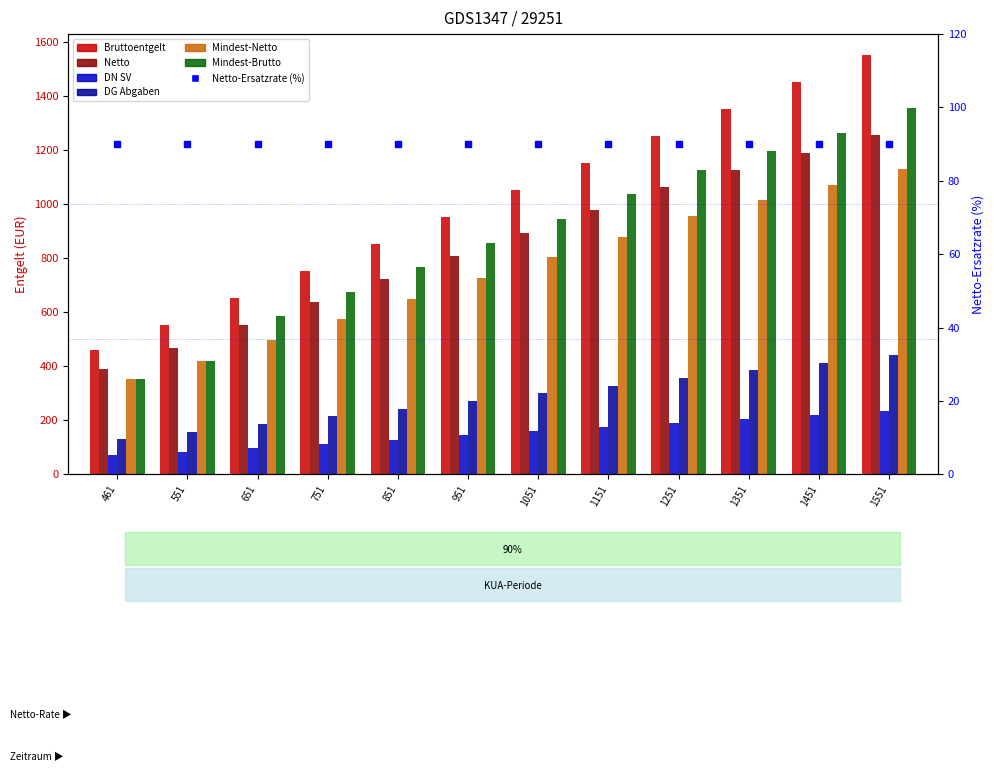

True or false: Mindest-Brutto has a value of 1303.2 at 1051.

False